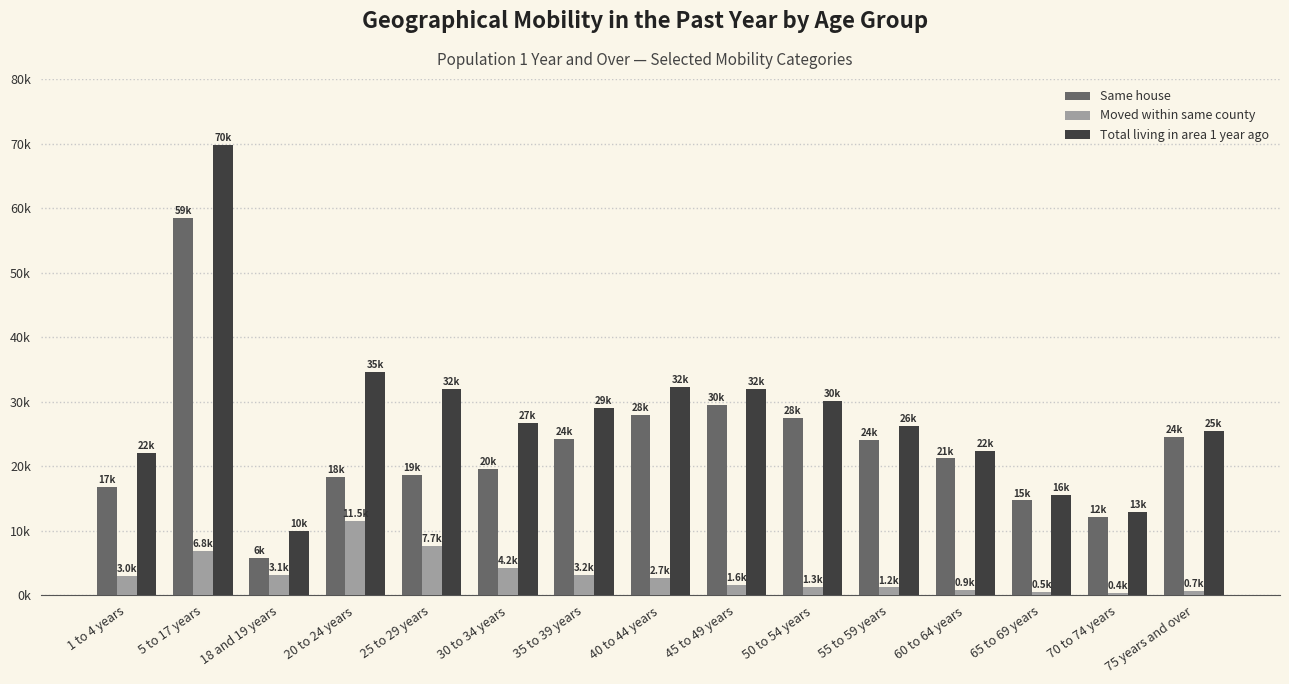

Which series has the largest range (max minus min)?

Total living in area 1 year ago